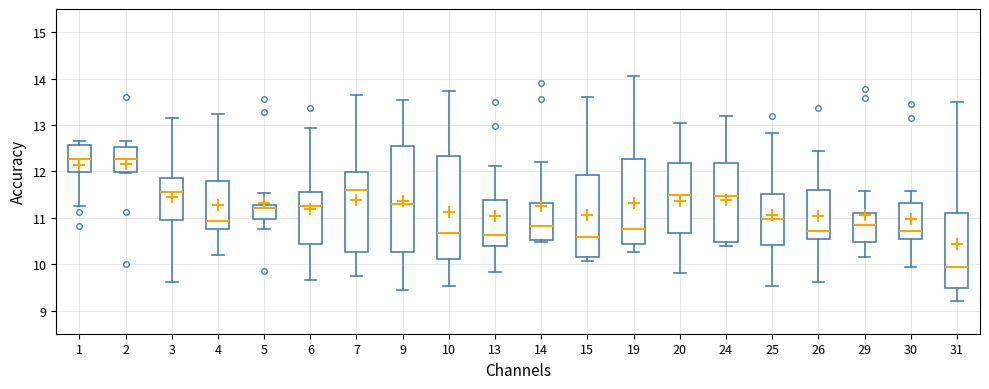

Which box has the lowest median line?

31